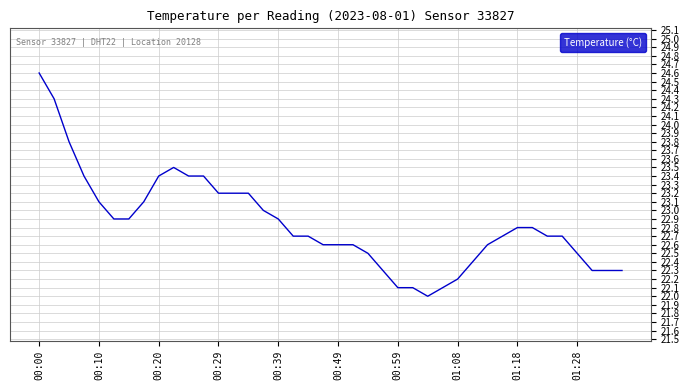

What is the greatest value displayed?

24.6